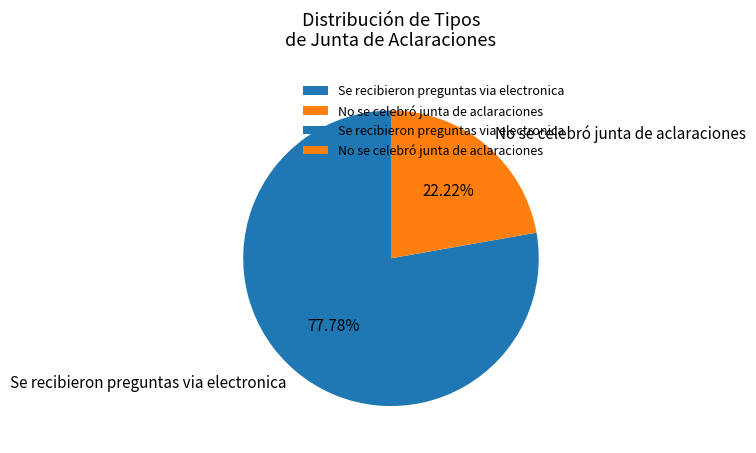

Does No se celebró junta de aclaraciones account for over 50% of the chart?

No